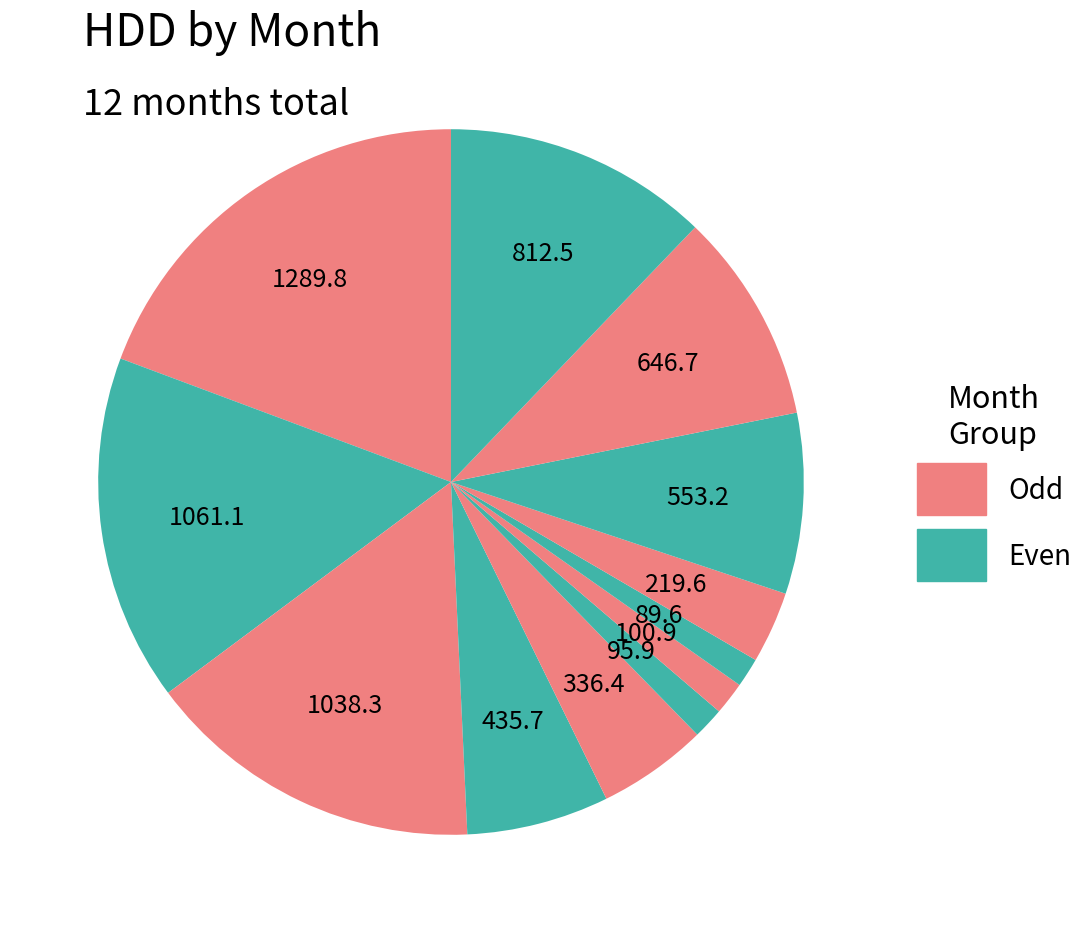

To the nearest percent, what is the average slice percentage?

8%